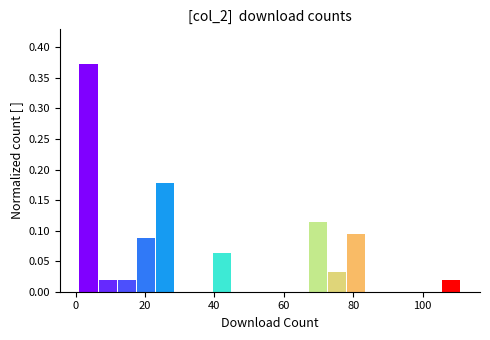

Read against the x-axis, roughly where is the centre of the tallest bar?

4